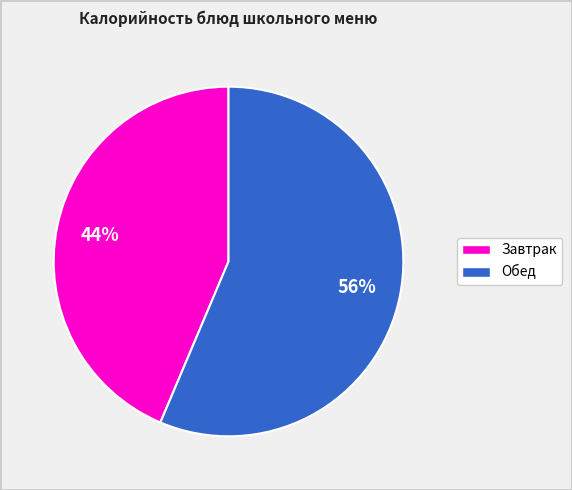

How many slices are in this pie chart?

2